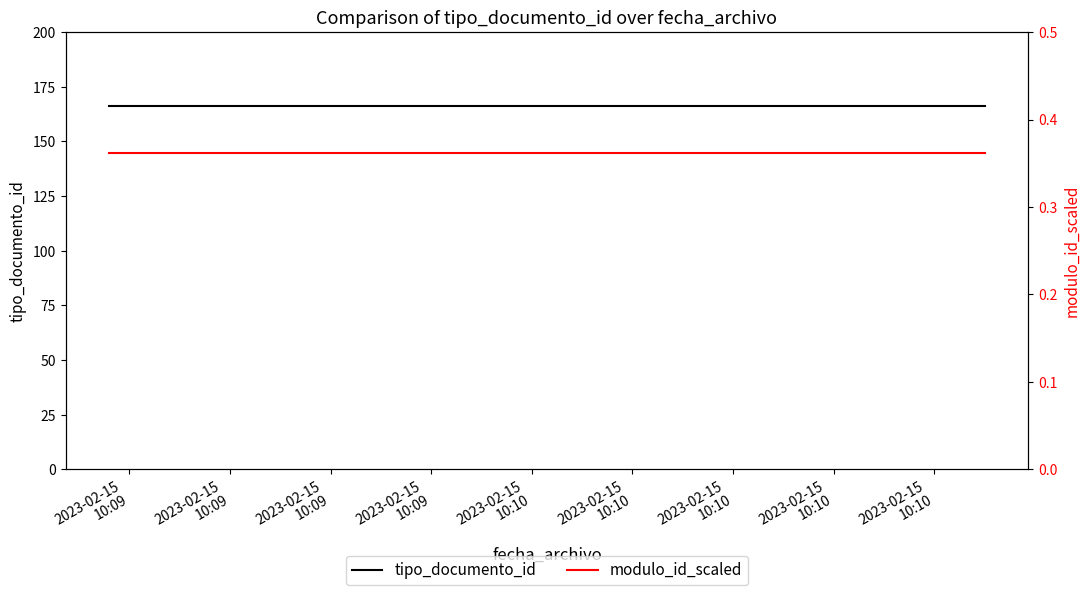

True or false: modulo_id_scaled and tipo_documento_id cross at least once.

False